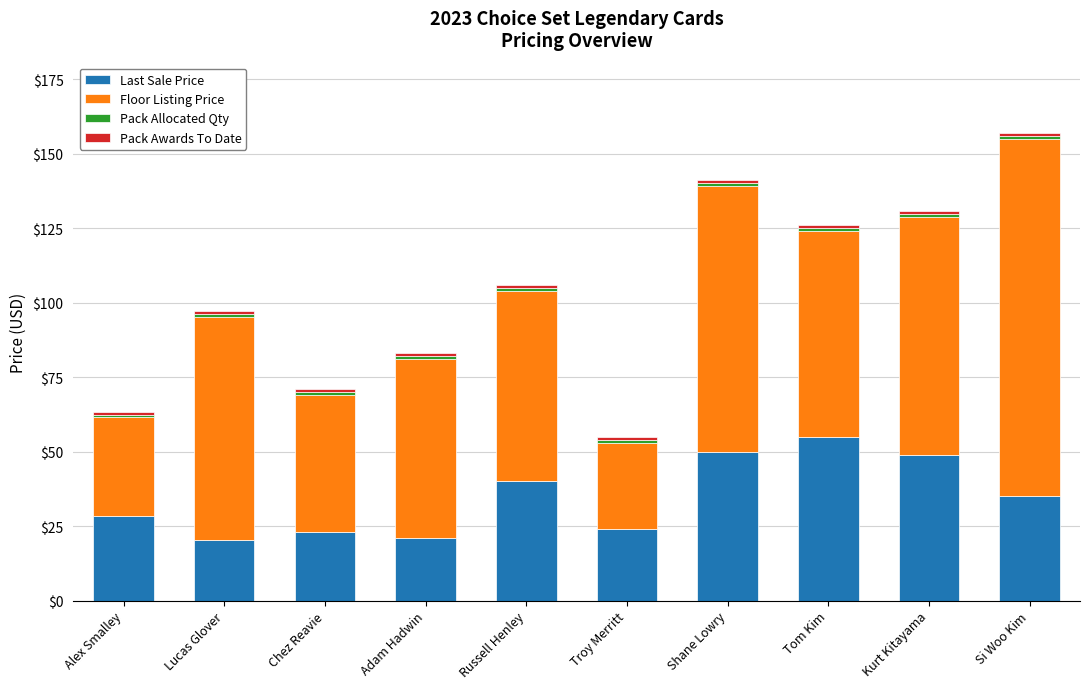

What is the maximum value for Last Sale Price?

55.0